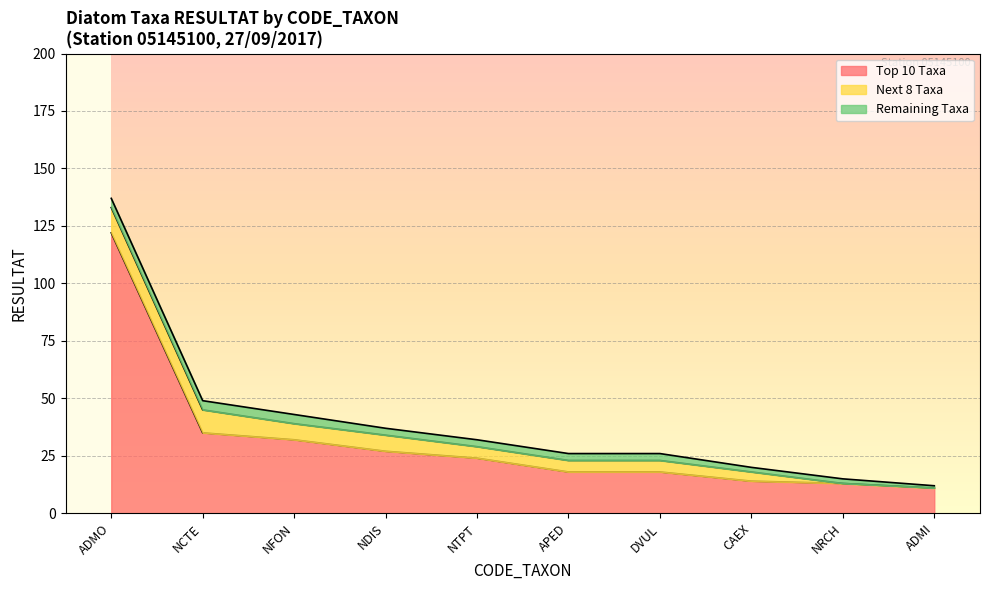

Is the value of Remaining Taxa at NRCH greater than the value of Next 8 Taxa at DVUL?

No